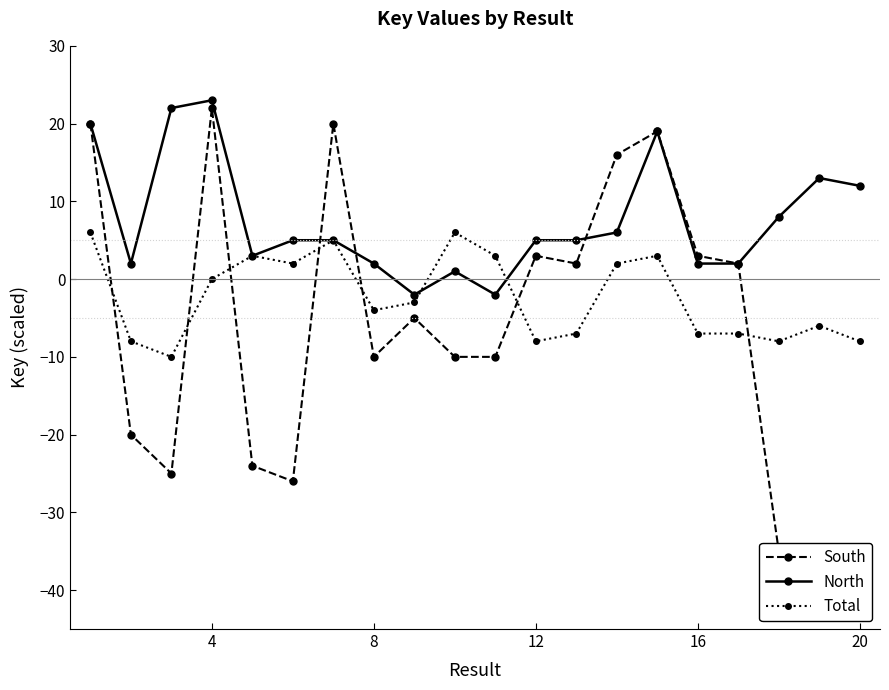

How many values in the North series exceed 5?

8